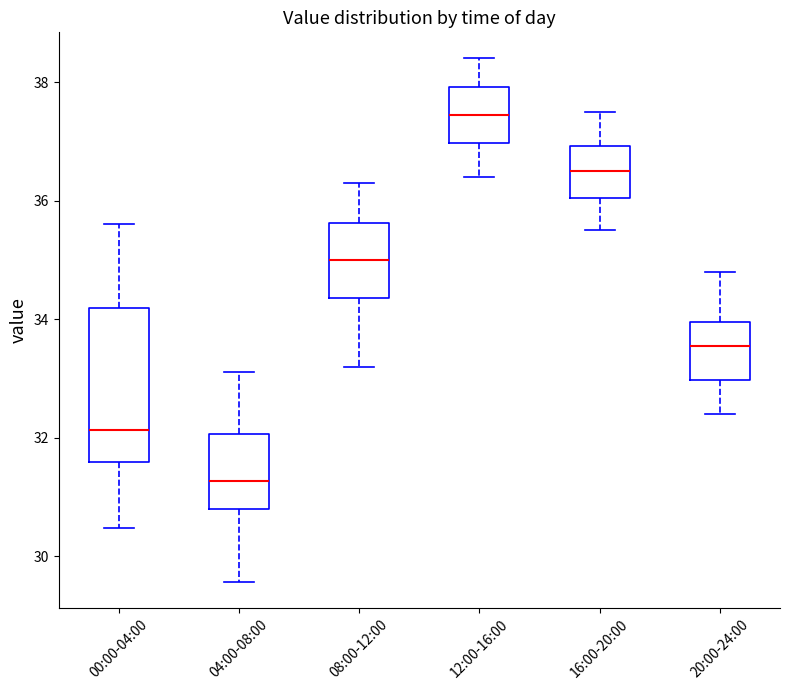

Which box is the tallest, from its lower edge to its upper edge?

00:00-04:00